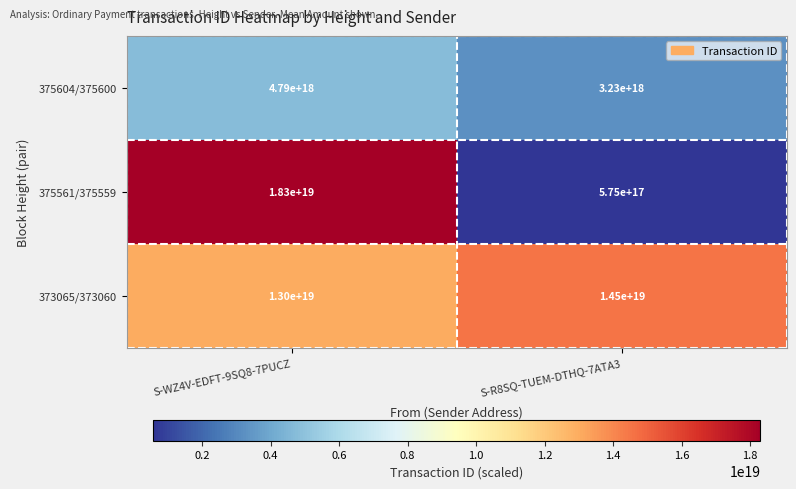

At how many categories does at least one series exceed 2208970045544819712?

2